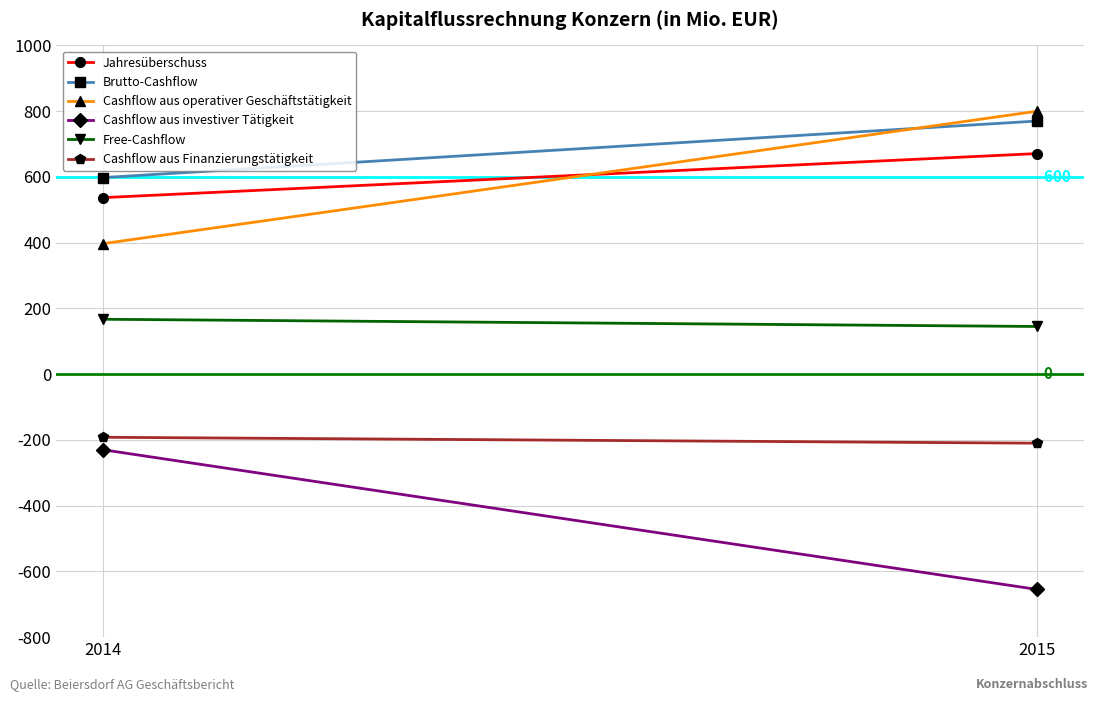

What are all the series names shown in the legend?

Jahresüberschuss, Brutto-Cashflow, Cashflow aus operativer Geschäftstätigkeit, Cashflow aus investiver Tätigkeit, Free-Cashflow, Cashflow aus Finanzierungstätigkeit